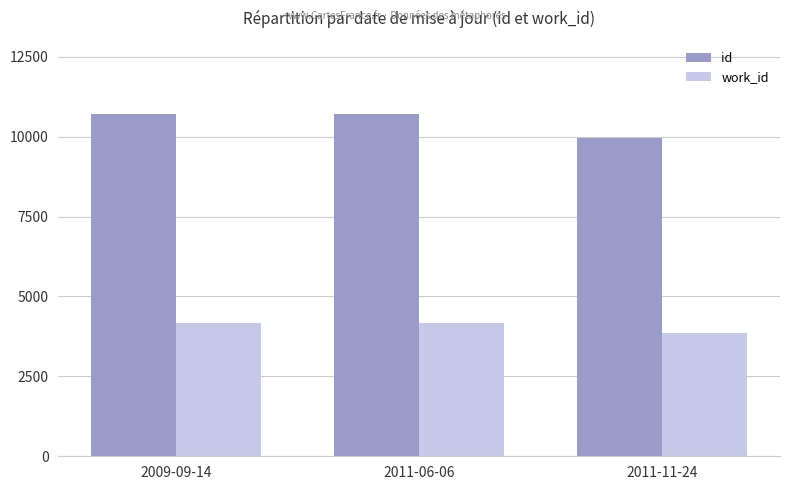

How many bars are there in total?

6